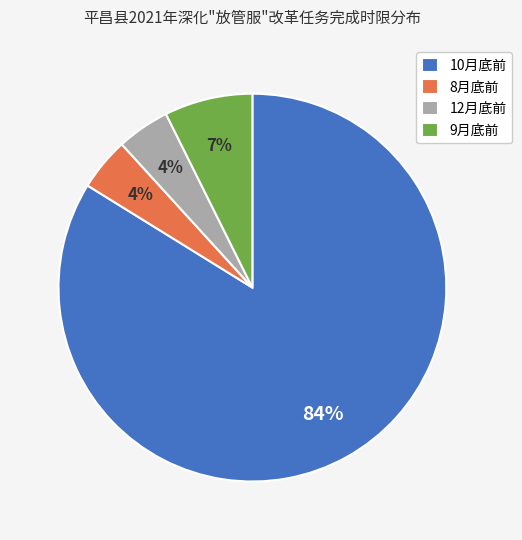

Count the number of slices in the pie.

4